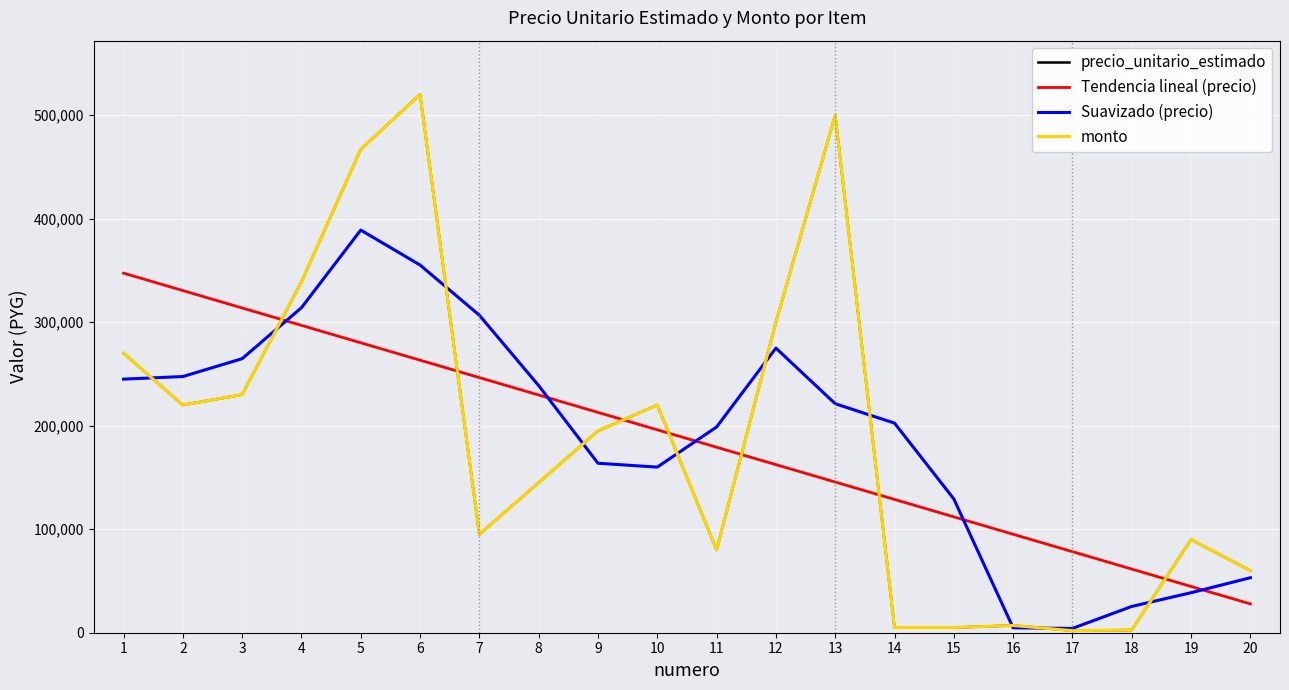

Is this an area chart (filled region under the line)?

No